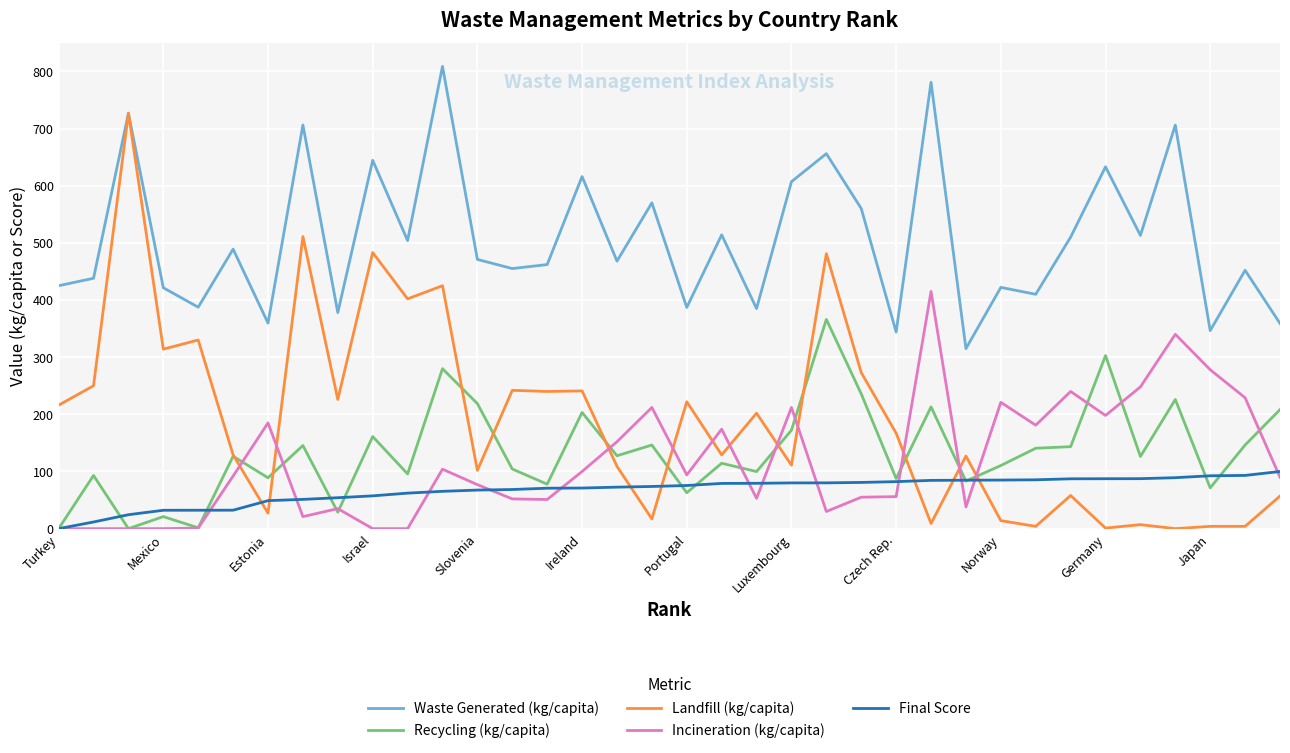

List the series in order of their peak value, highest first.

Waste Generated (kg/capita), Landfill (kg/capita), Incineration (kg/capita), Recycling (kg/capita), Final Score